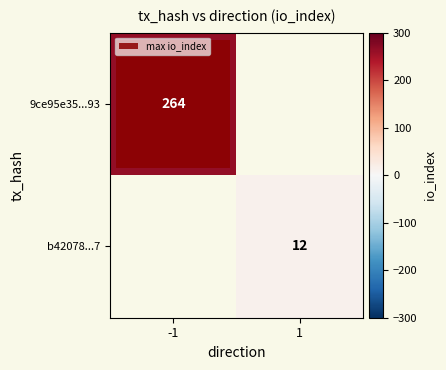

Is it true that 9ce95e35...93 equals 70 at -1?

False